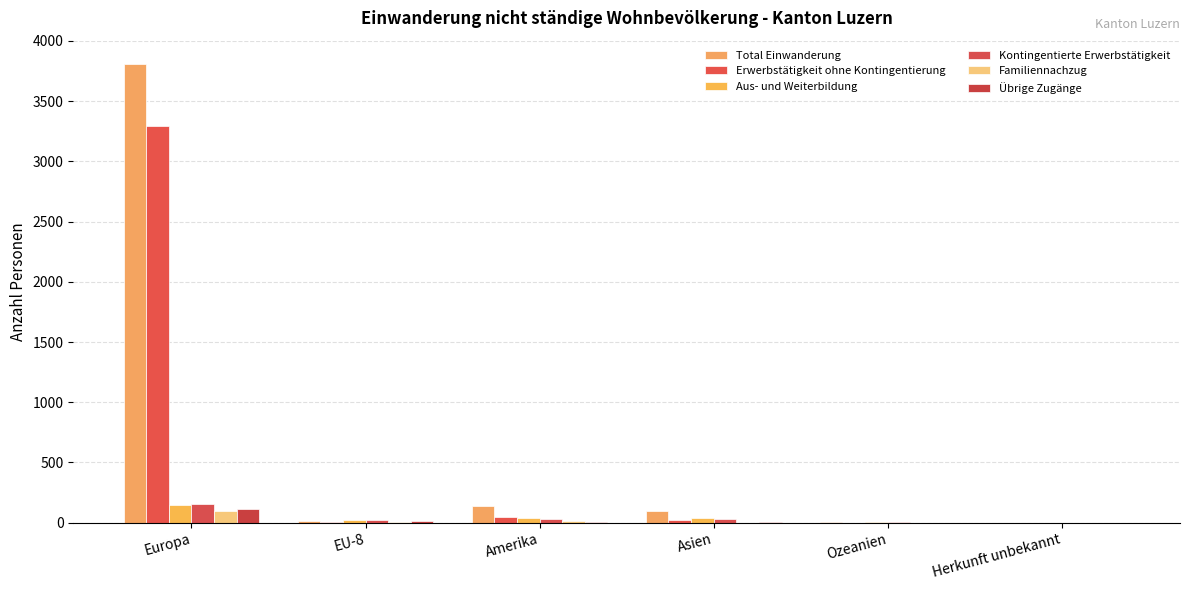

Between Amerika and Ozeanien, which series saw the biggest shift?

Total Einwanderung